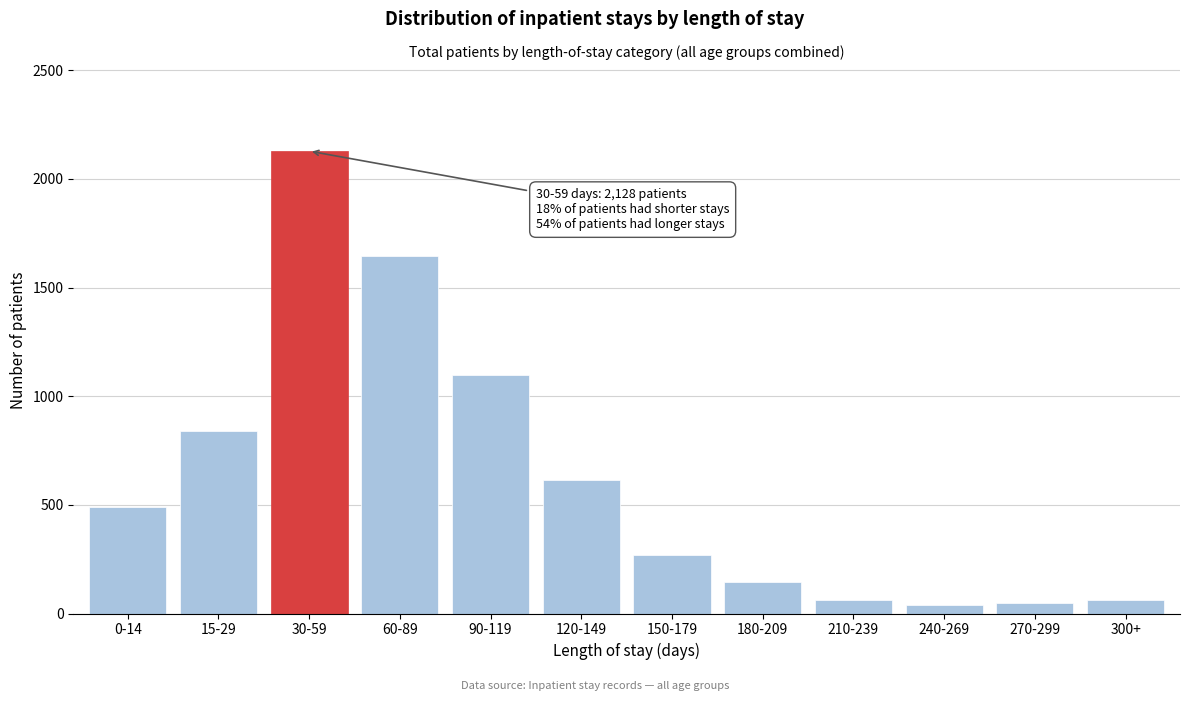

What is the label of the 10th bar from the right?

30-59